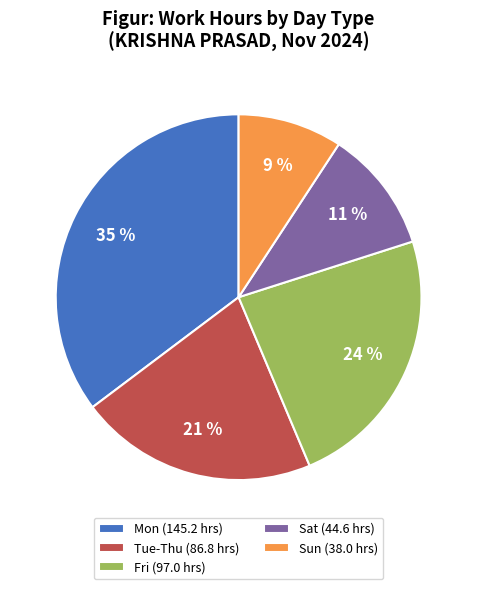

Is it true that Fri (97.0 hrs) is 18% of the pie?

False